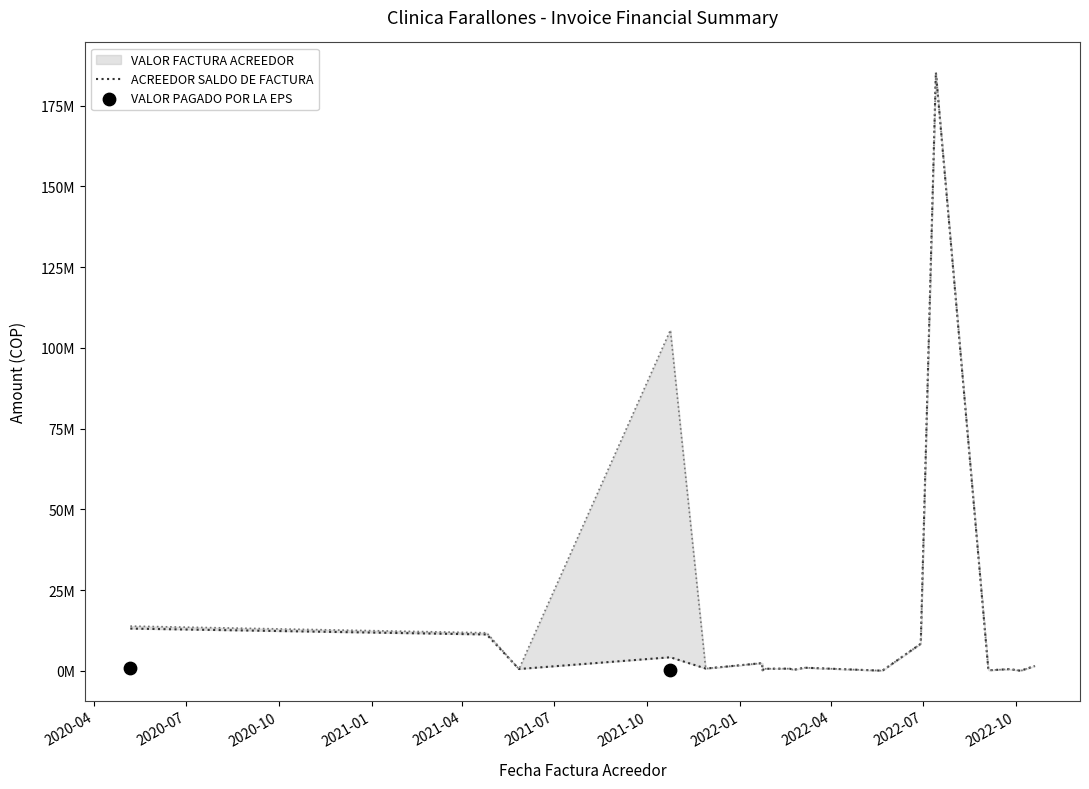

Which series has the largest total across all categories?

VALOR FACTURA ACREEDOR